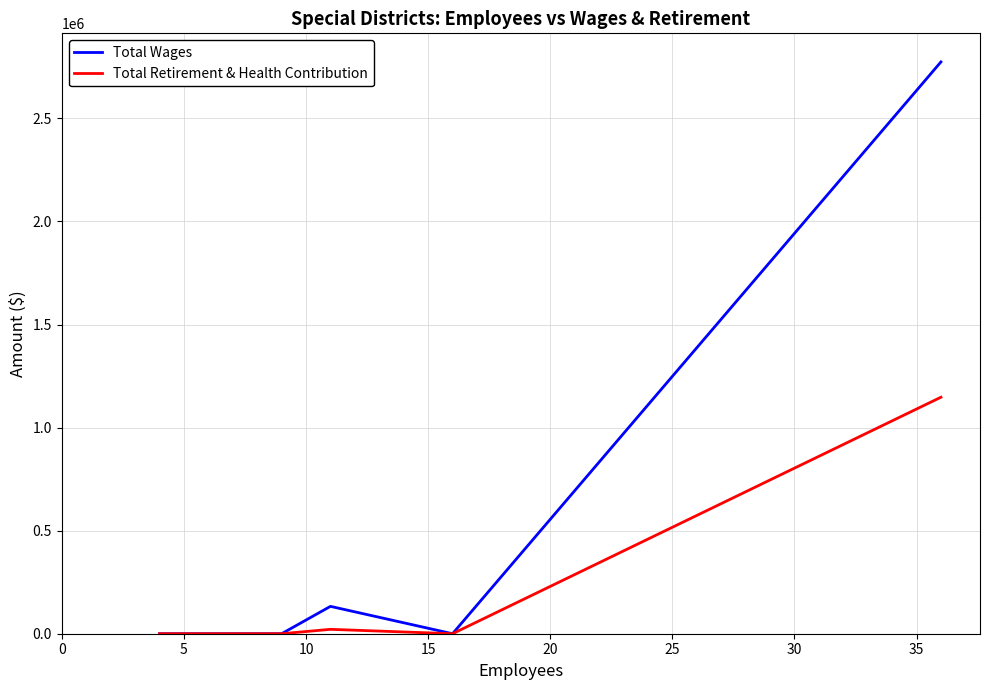

Does the chart display data point markers on the line(s)?

No